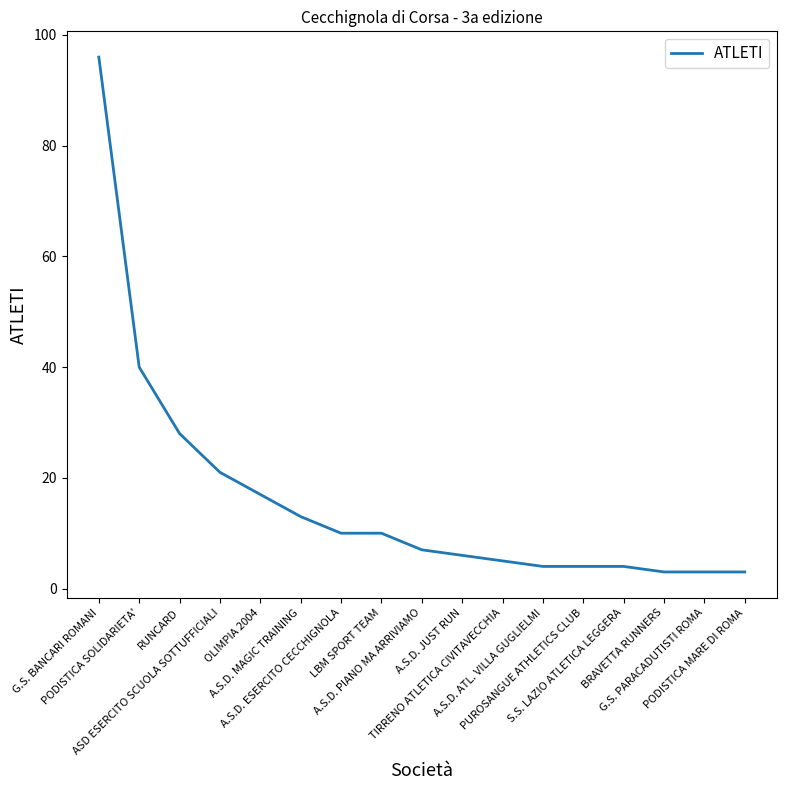

What is the smallest value displayed?

3